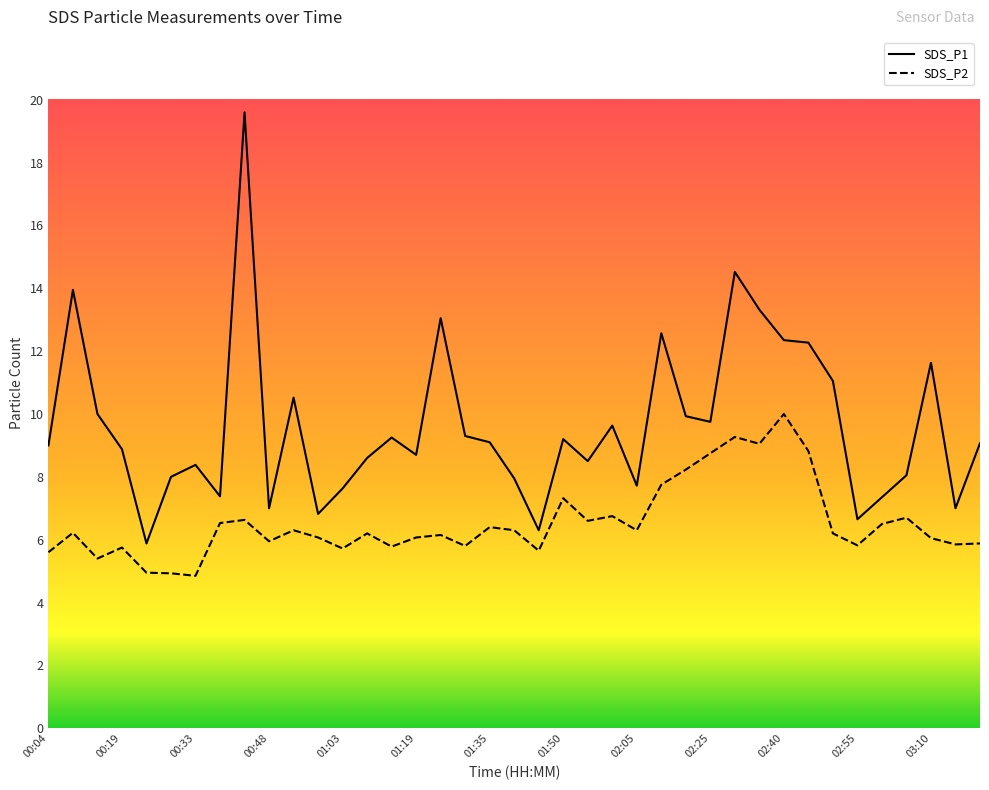

Rank the series by their average value, from lowest to highest.

SDS_P2, SDS_P1